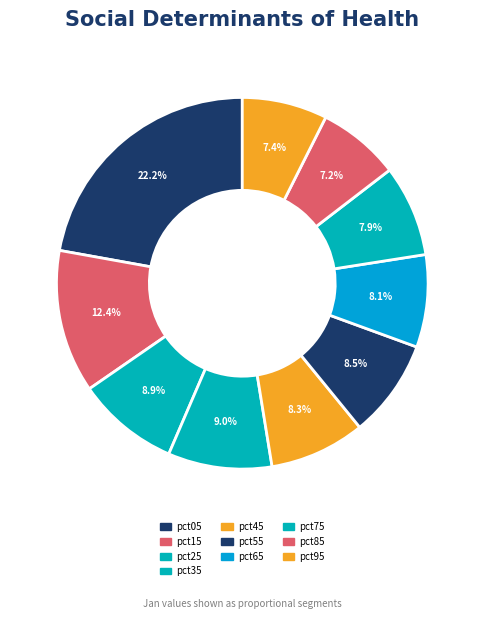

How many segments does this pie chart have?

10